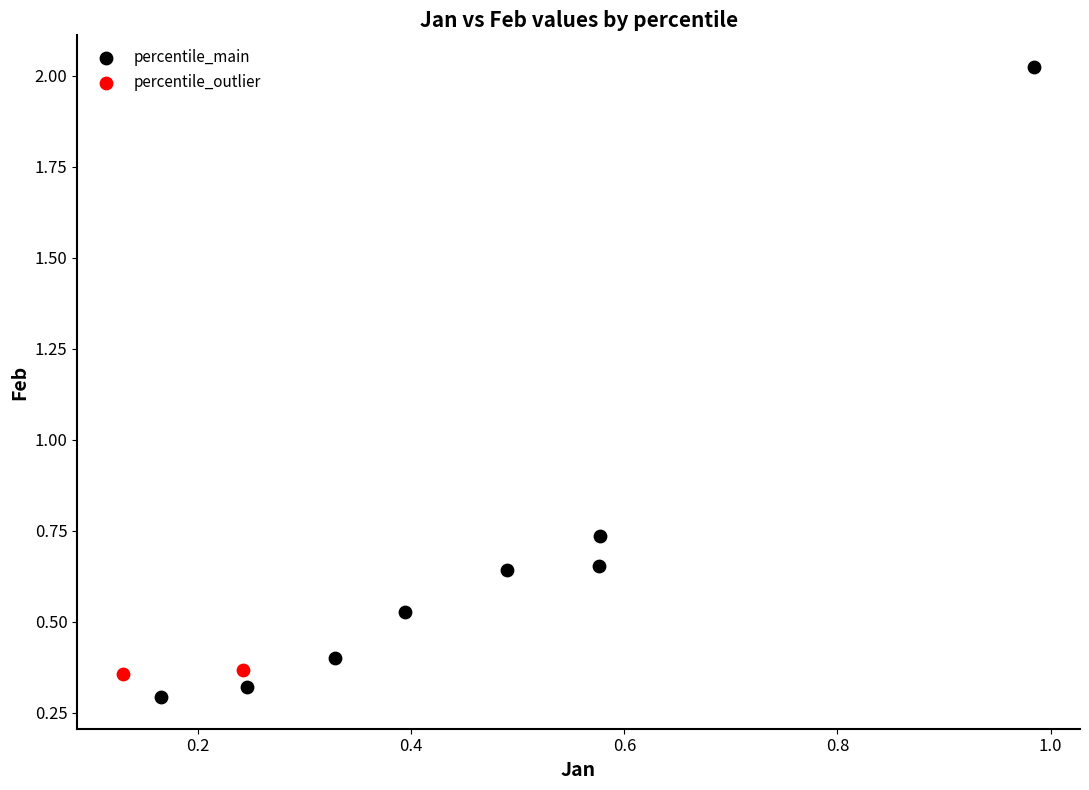

Which series contains the highest Y value?

percentile_main